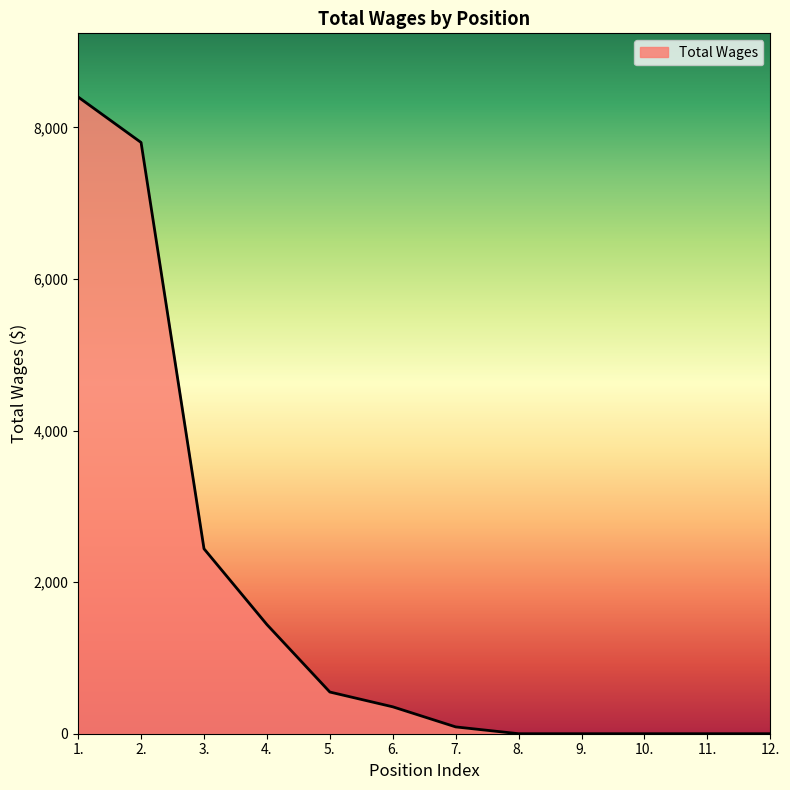

What is the maximum value shown in the chart?

8400